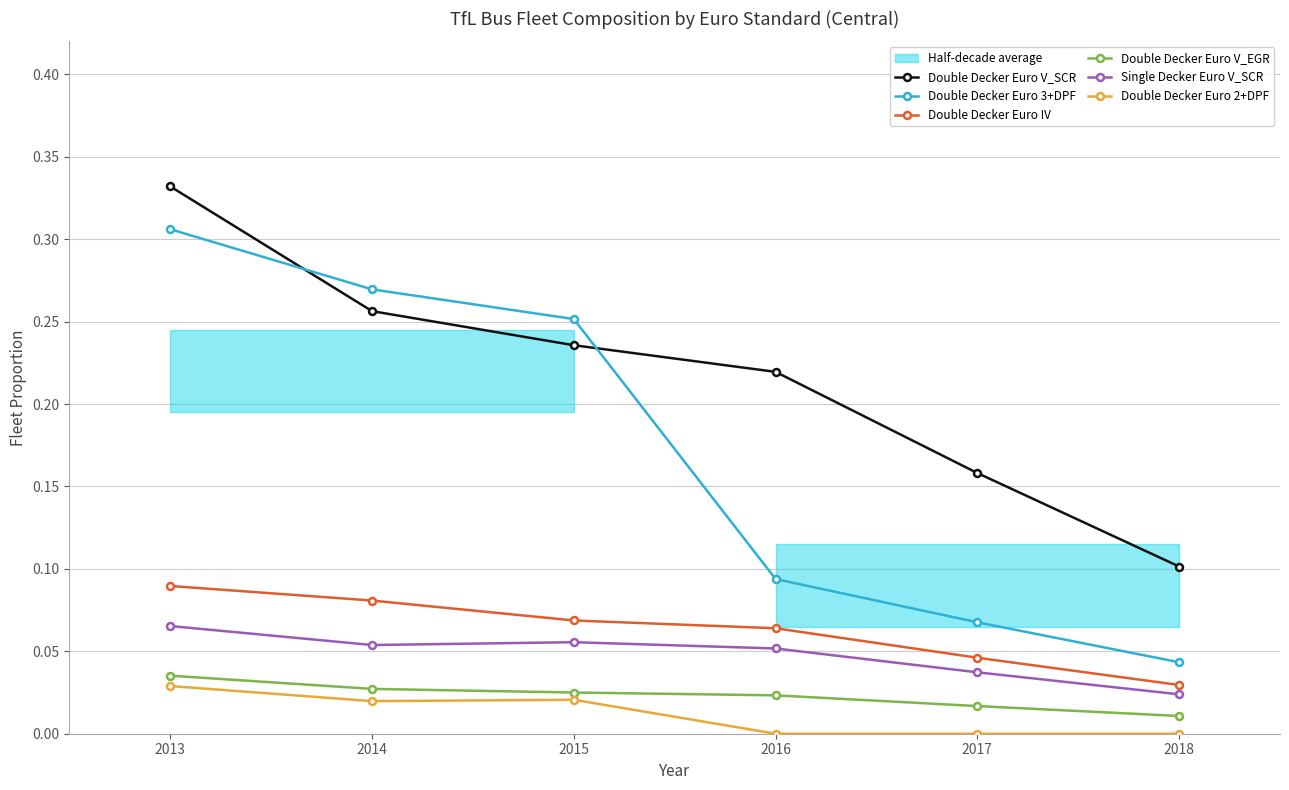

True or false: Double Decker Euro IV has more than 2 interior local peaks.

False